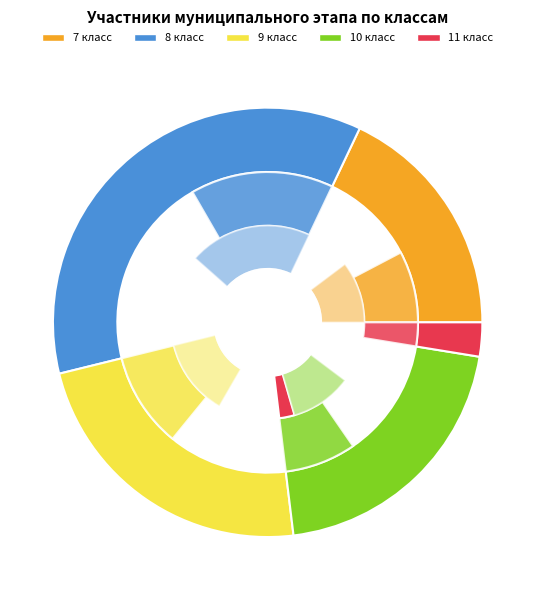

The 7 класс slice represents 18% of the pie. True or false?

True